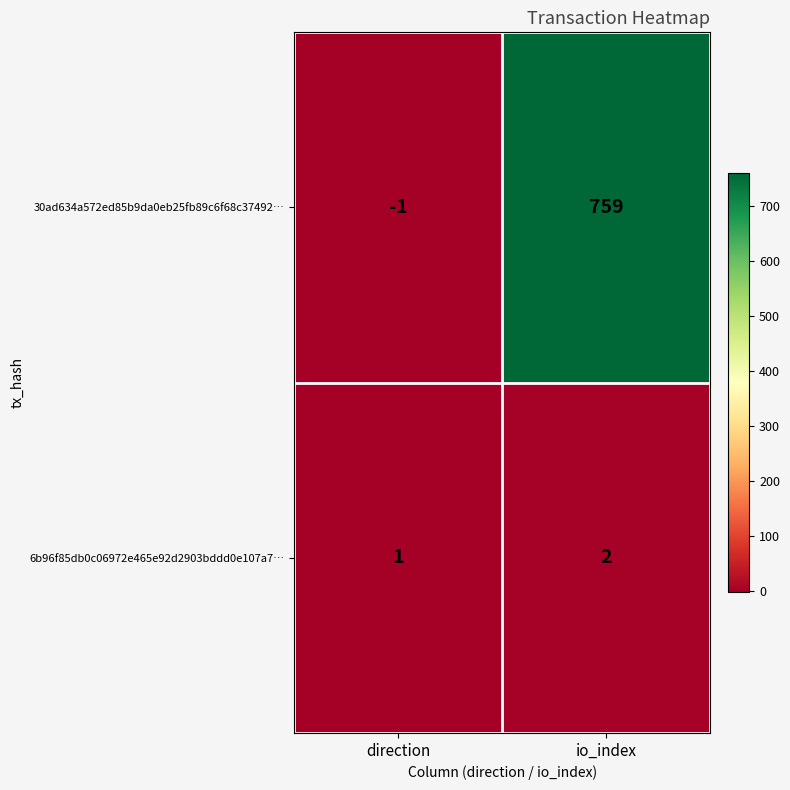

Which series has the largest range (max minus min)?

30ad634a572ed85b9da0eb25fb89c6f68c37492…